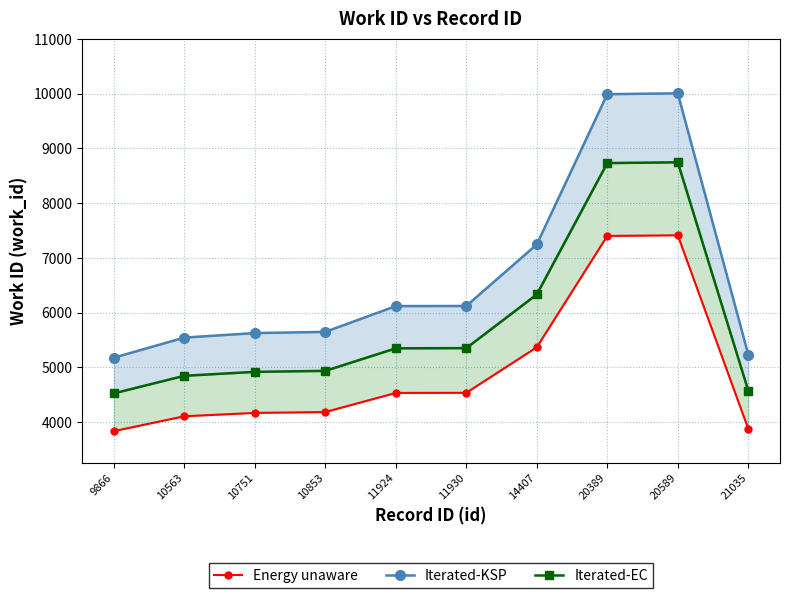

Which has a higher value, 11924 or 21035?

11924